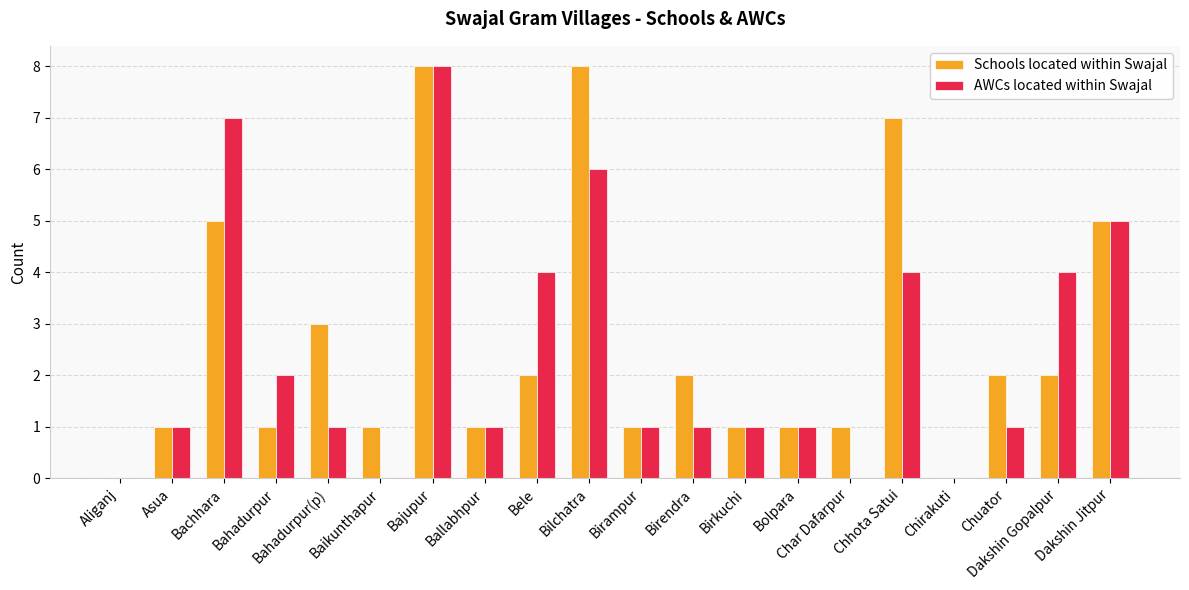

What is the maximum value for AWCs located within Swajal?

8